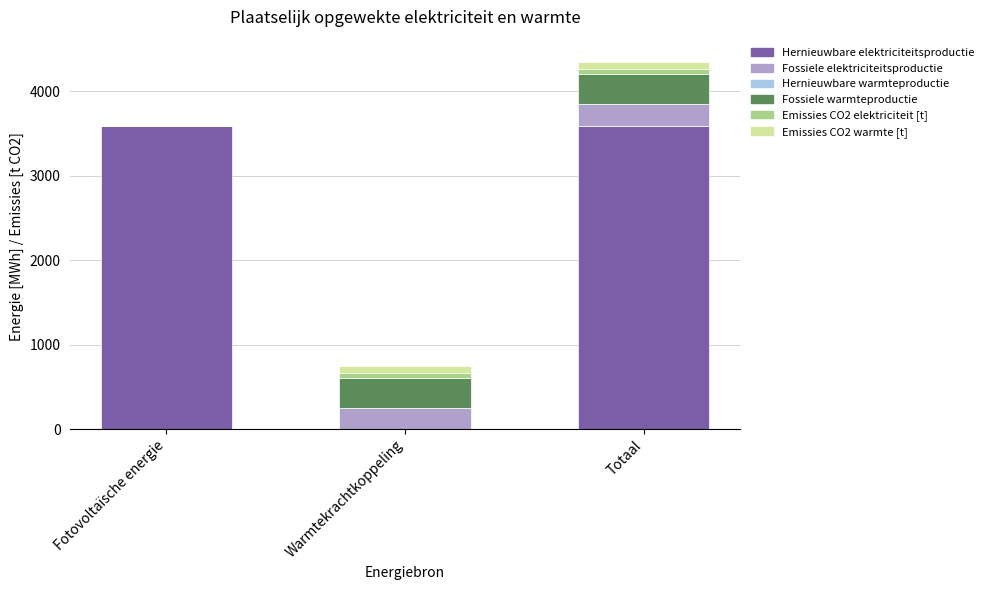

At which category is the sum across all series the highest?

Totaal